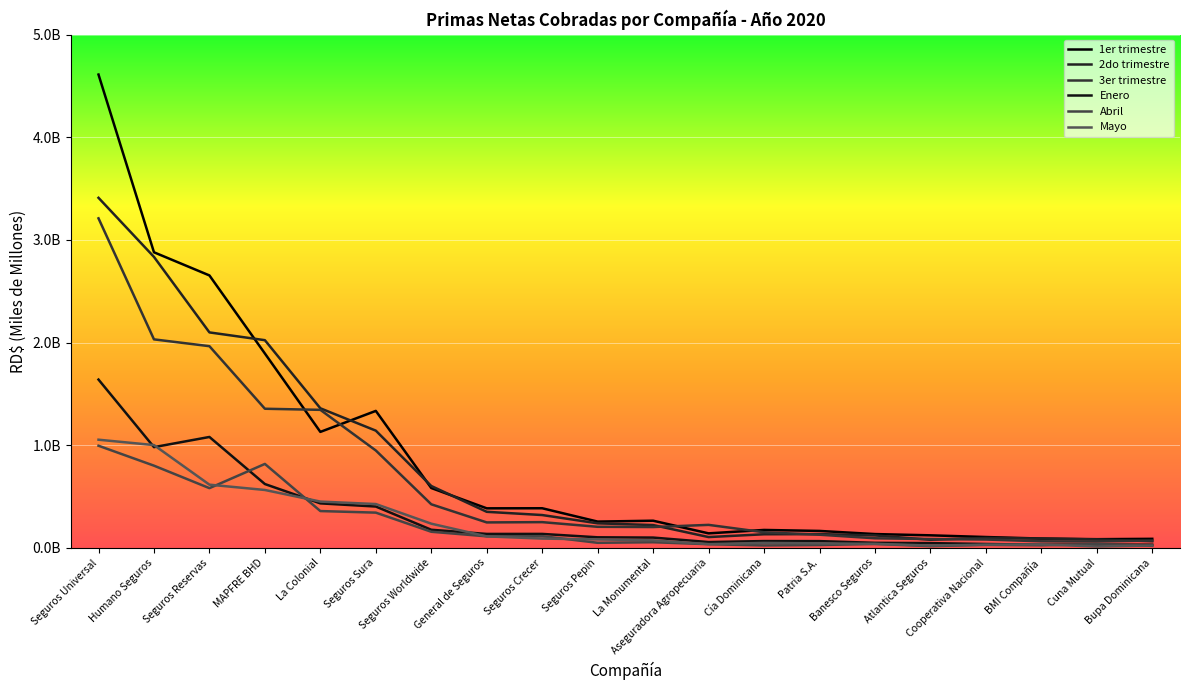

What position from the left is La Monumental?

11